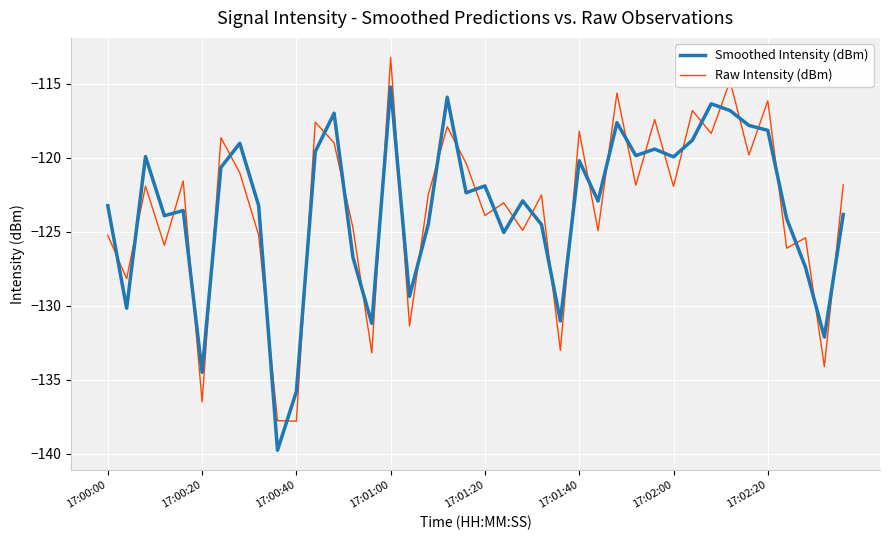

List the series in order of their peak value, lowest first.

Smoothed Intensity (dBm), Raw Intensity (dBm)